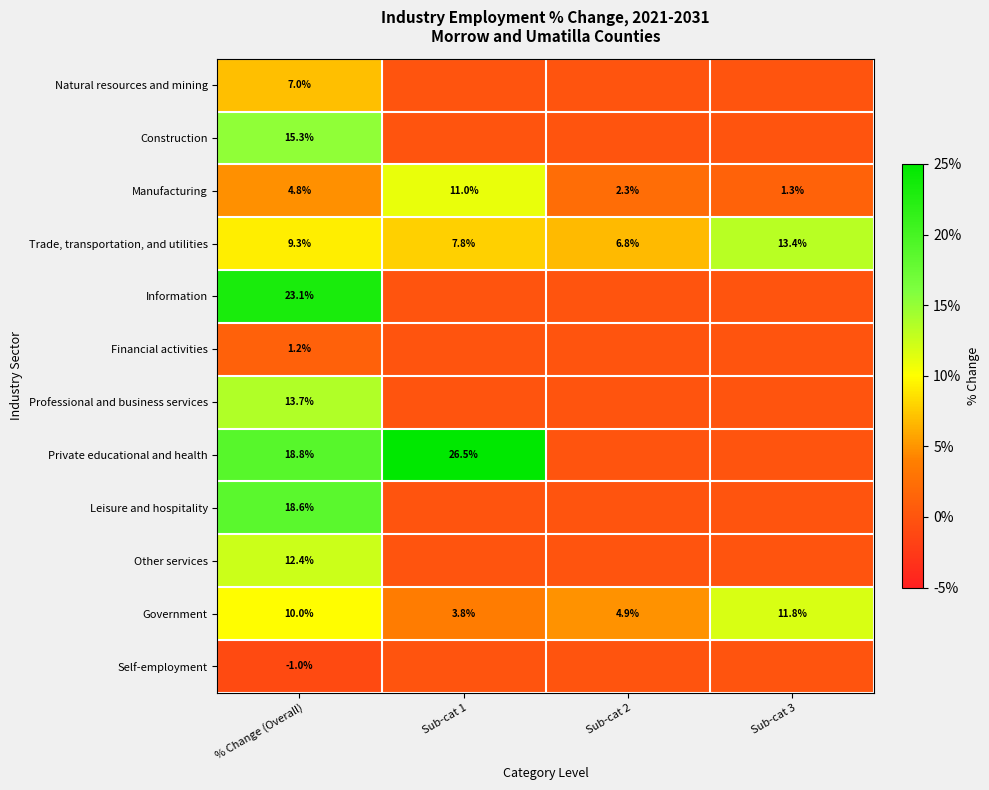

At % Change (Overall), list the series in order from largest to smallest.

Information, Private educational and health, Leisure and hospitality, Construction, Professional and business services, Other services, Government, Trade, transportation, and utilities, Natural resources and mining, Manufacturing, Financial activities, Self-employment